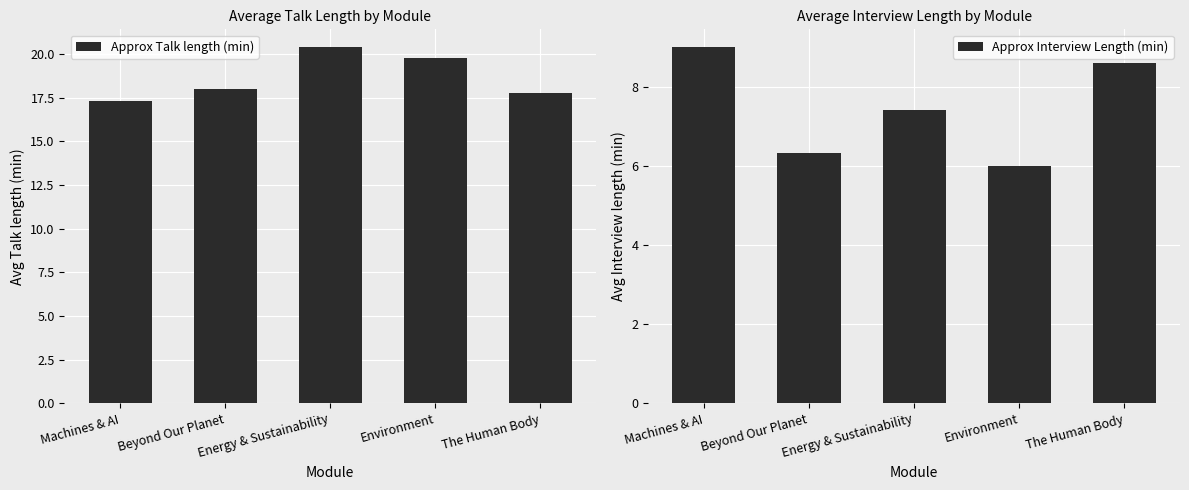

Reading left to right, extract all data points from this chart.

Approx Talk length (min): 17.3	18.0	20.4	19.8	17.8
Approx Interview Length (min): 9.0	6.3	7.4	6.0	8.6